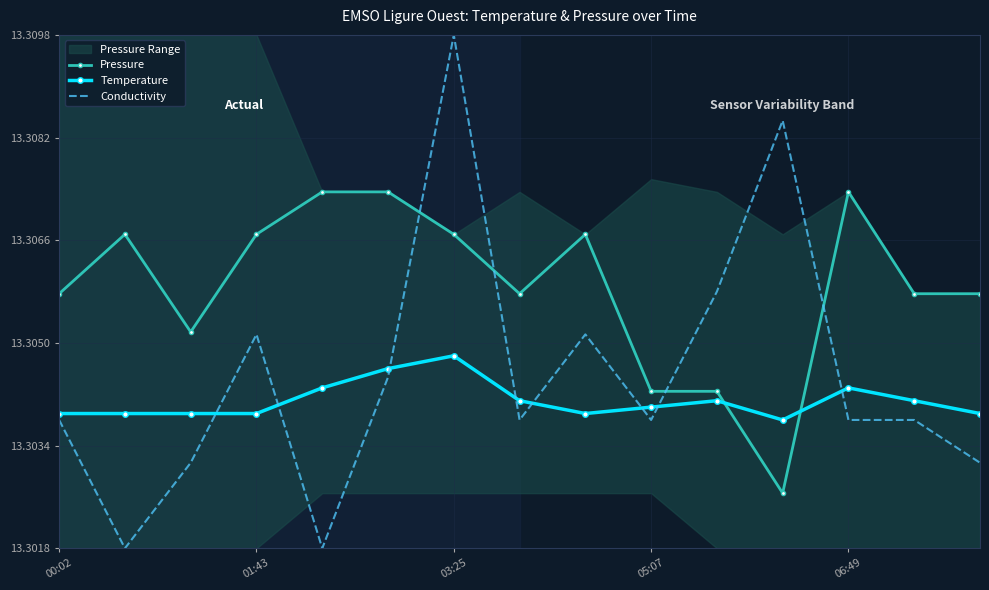

True or false: Pressure and Conductivity cross at least once.

True